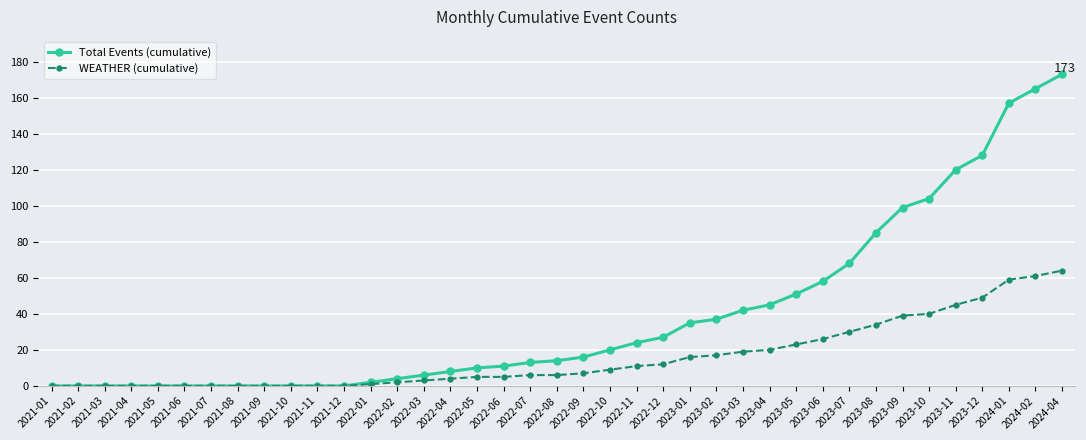

Rank the series by their maximum value, from highest to lowest.

Total Events (cumulative), WEATHER (cumulative)